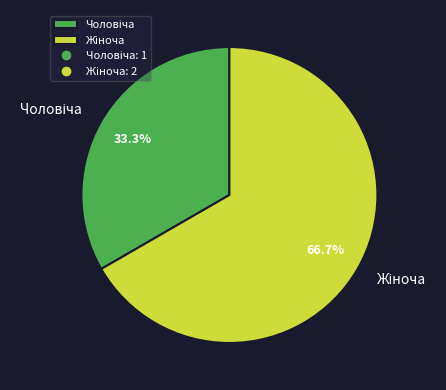

Is there a majority slice in this chart?

Yes